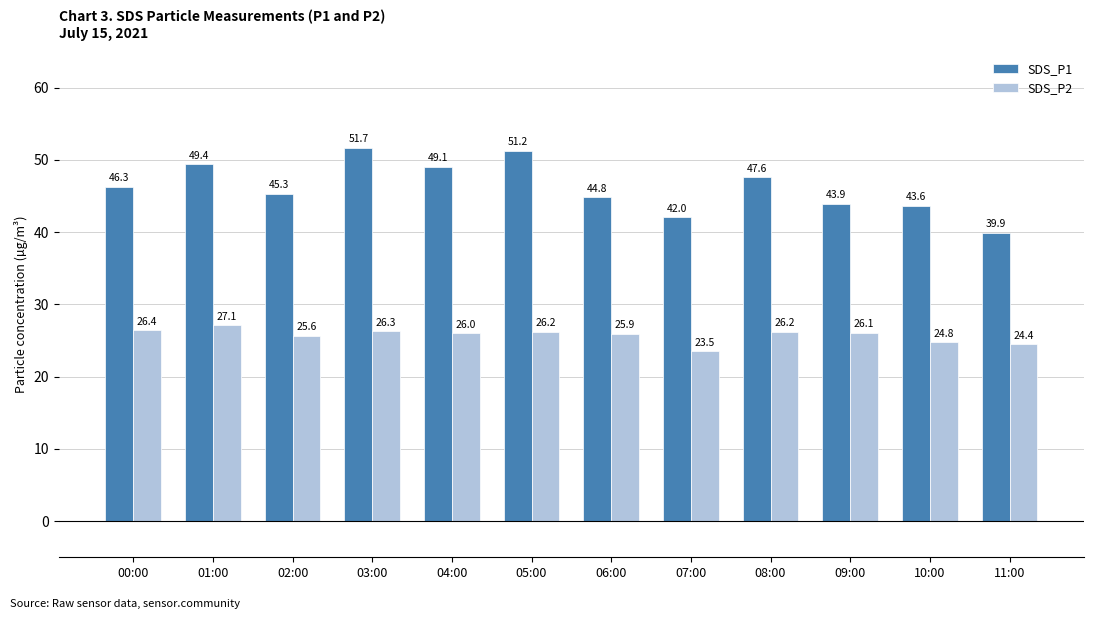

Which series has the largest total across all categories?

SDS_P1